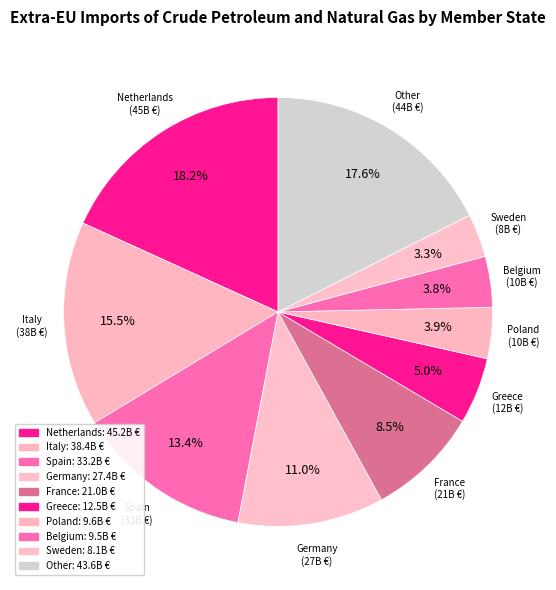

Approximately how many times larger is the value at Germany compared to Other?

0.6